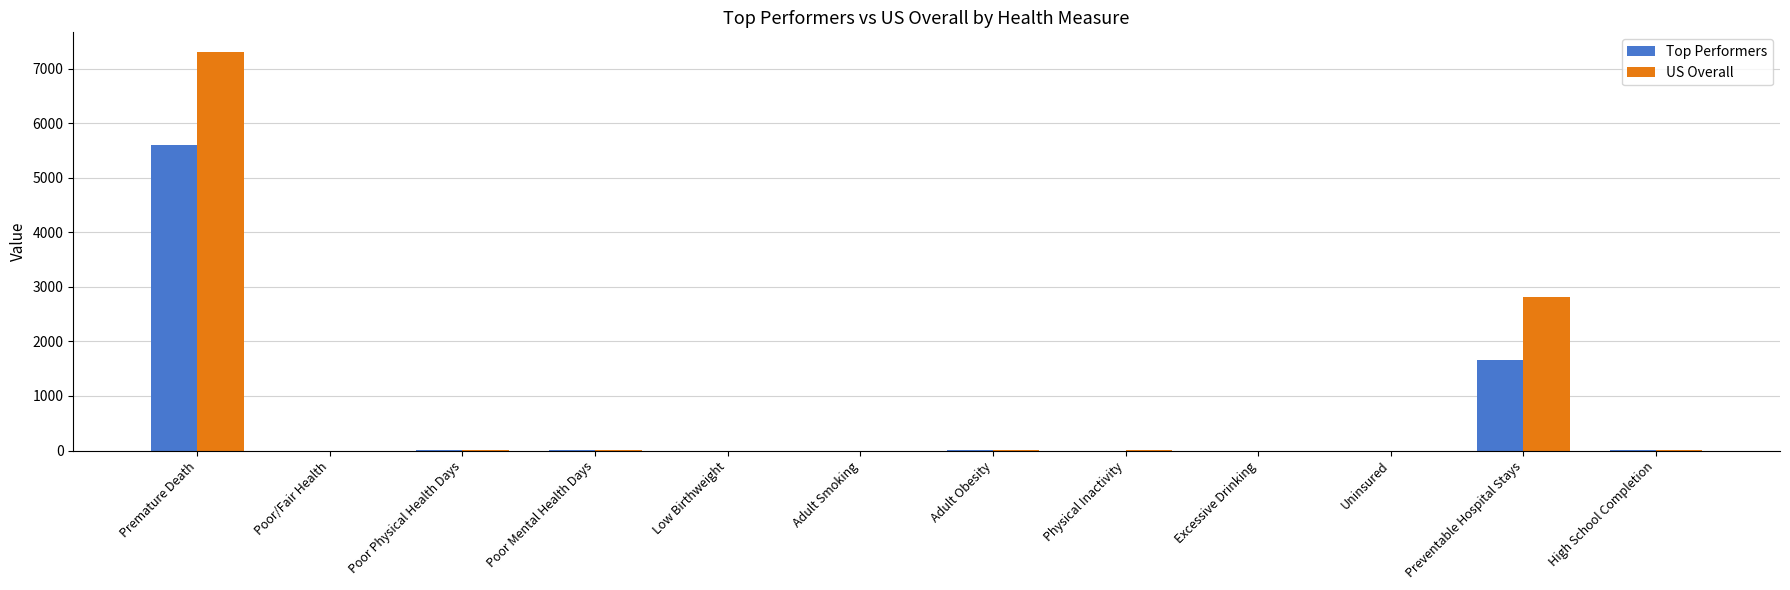

What are all the series names shown in the legend?

Top Performers, US Overall